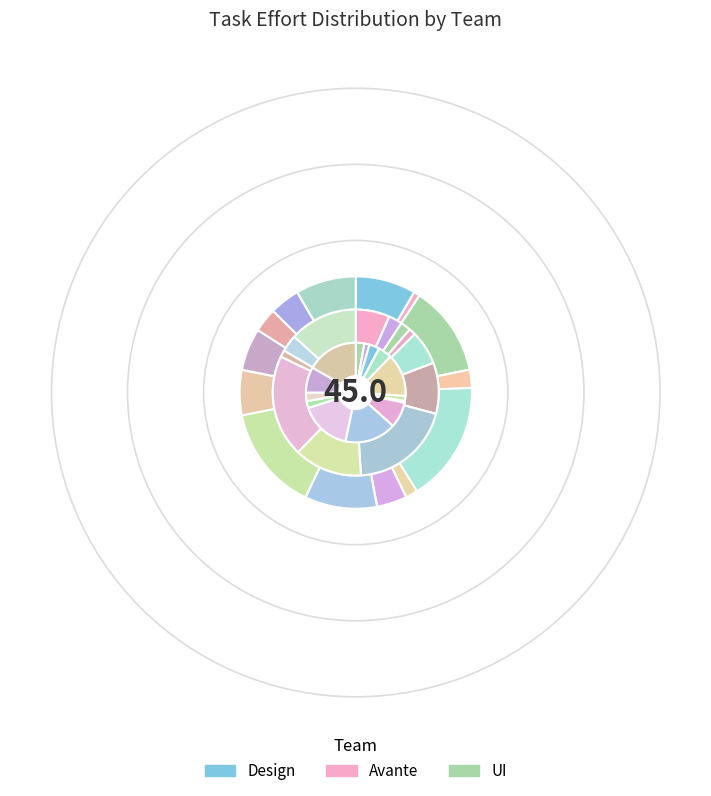

To the nearest percent, what portion does MOD item Descriptions represent?

7%